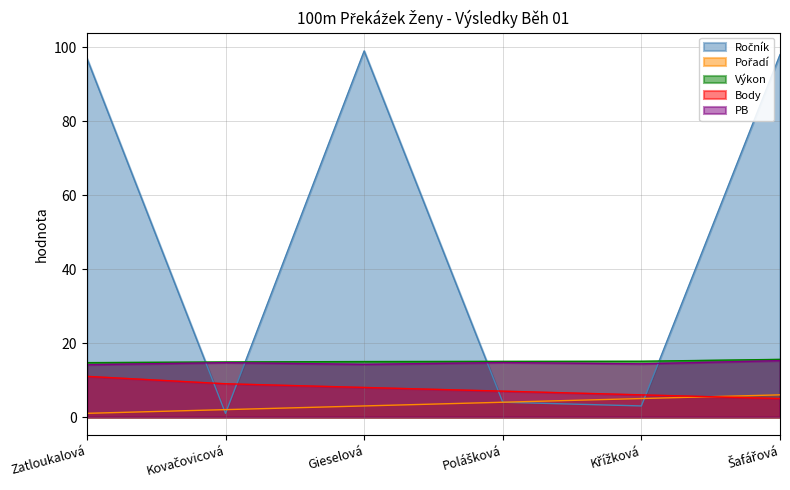

Reading right to left, list all the values displayed in this chart.

Ročník: 98.0	3.0	4.0	99.0	1.0	97.0
Pořadí: 6.0	5.0	4.0	3.0	2.0	1.0
Výkon: 15.6	15.1	15.1	15.0	14.9	14.7
Body: 5.0	6.0	7.0	8.0	9.0	11.0
PB: 15.3	14.4	14.7	14.2	14.7	14.2